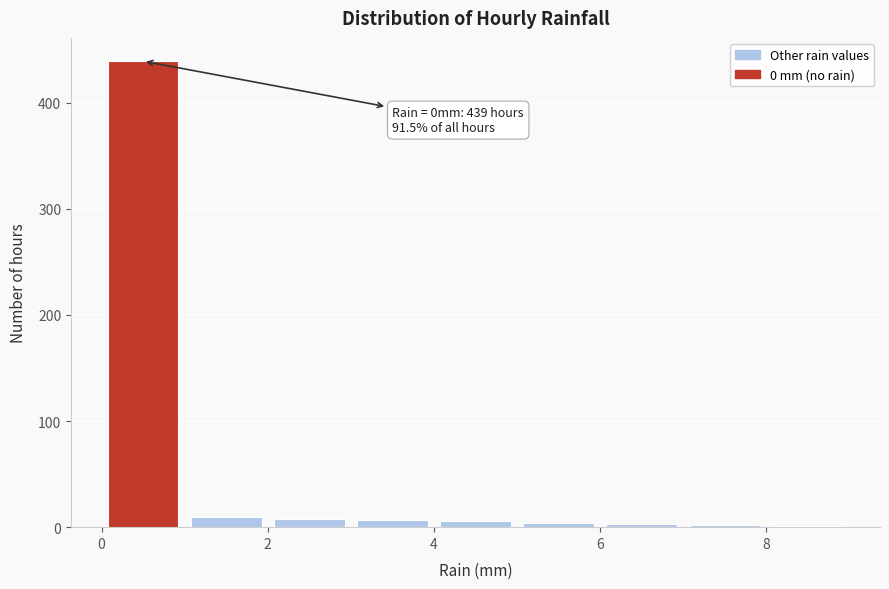

Which range on the x-axis has the tallest bar?

0 to 1